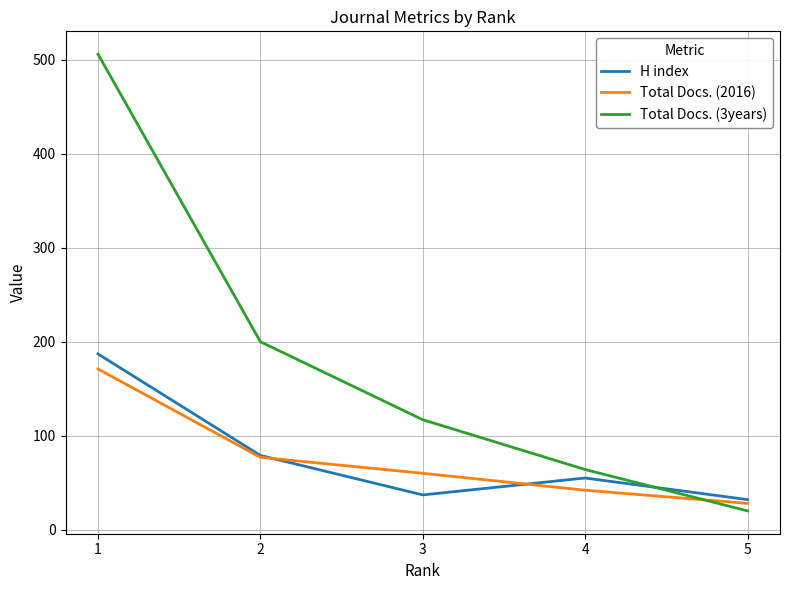

The H index series shows 13 at 4. True or false?

False